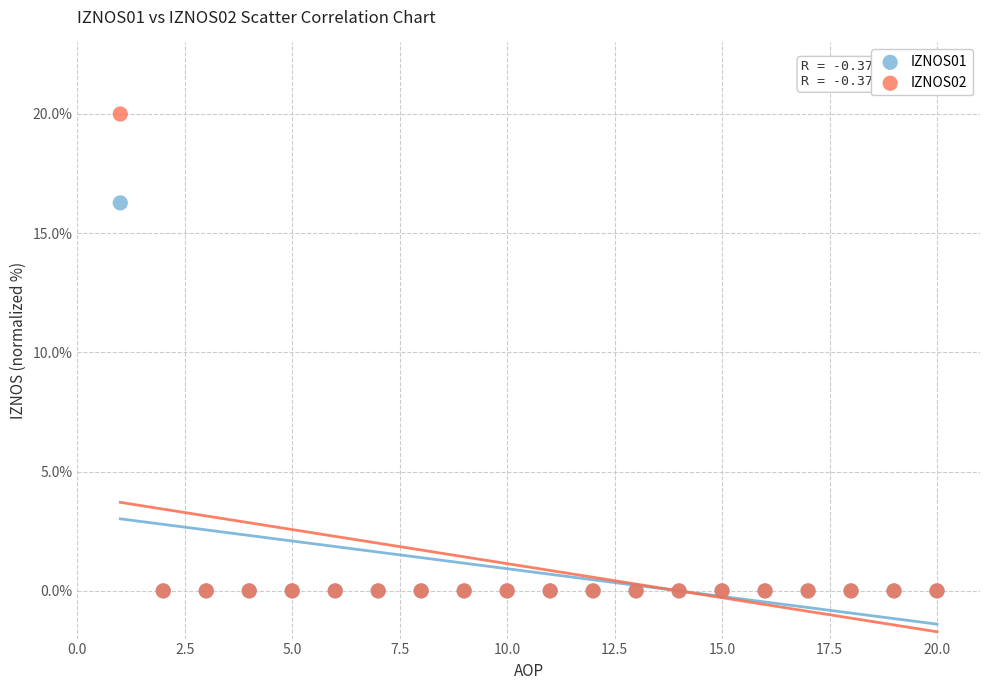

Across all series, what Y value is closest to 10?

16.3